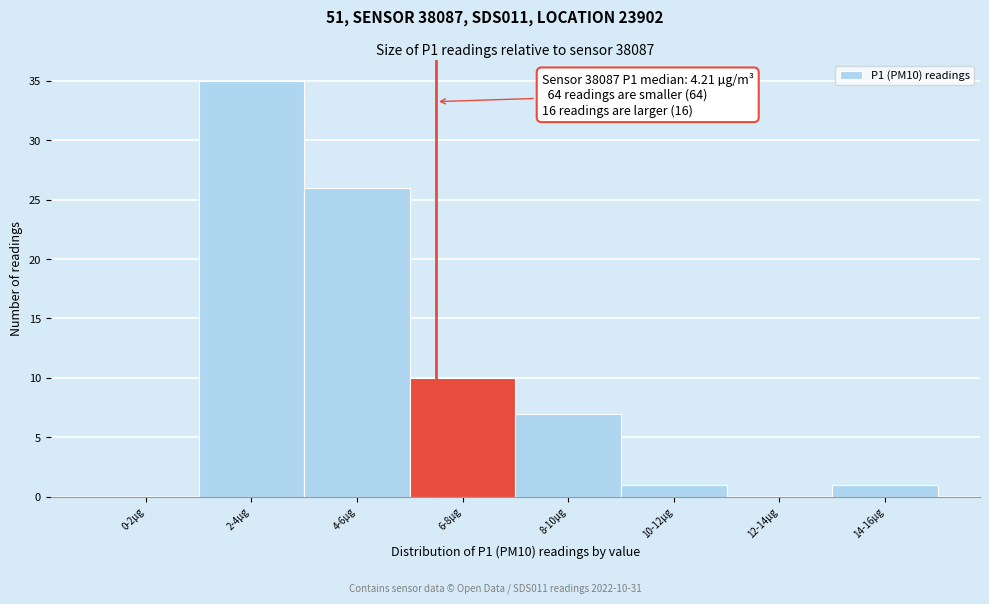

Reading left to right, transcribe all the data shown in this chart.

0-2µg=0	2-4µg=35	4-6µg=26	6-8µg=10	8-10µg=7	10-12µg=1	12-14µg=0	14-16µg=1